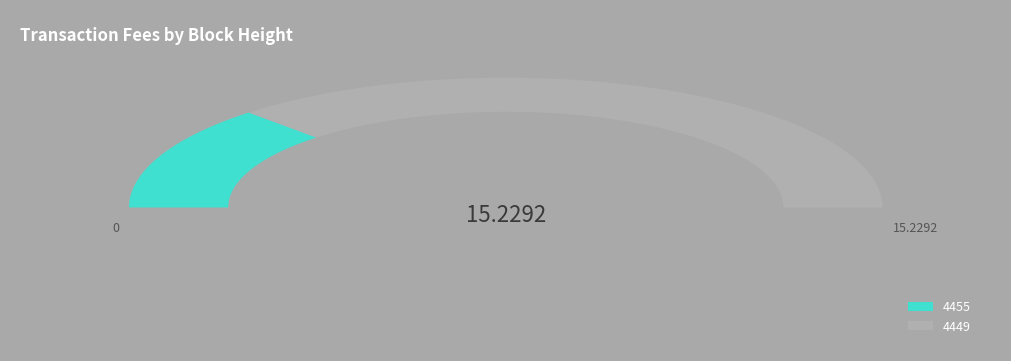

What is the change in value from 4455 to 4449?

+7.3